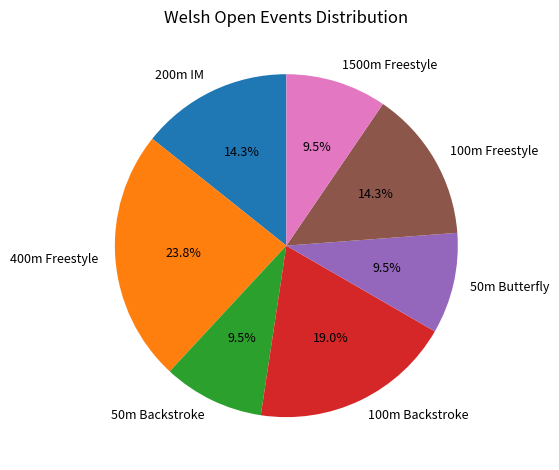

Count the number of slices in the pie.

7